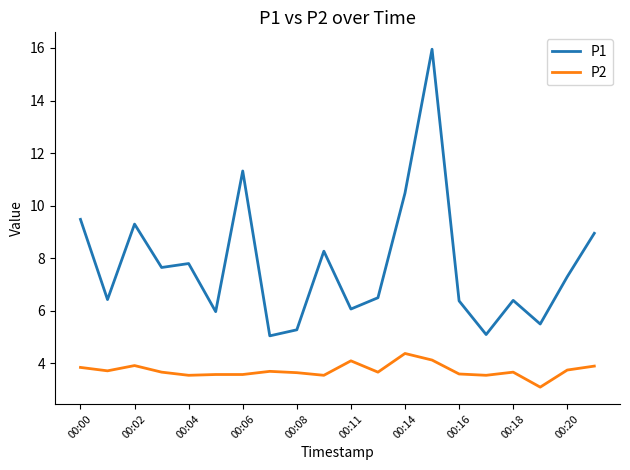

Which series has the largest range (max minus min)?

P1